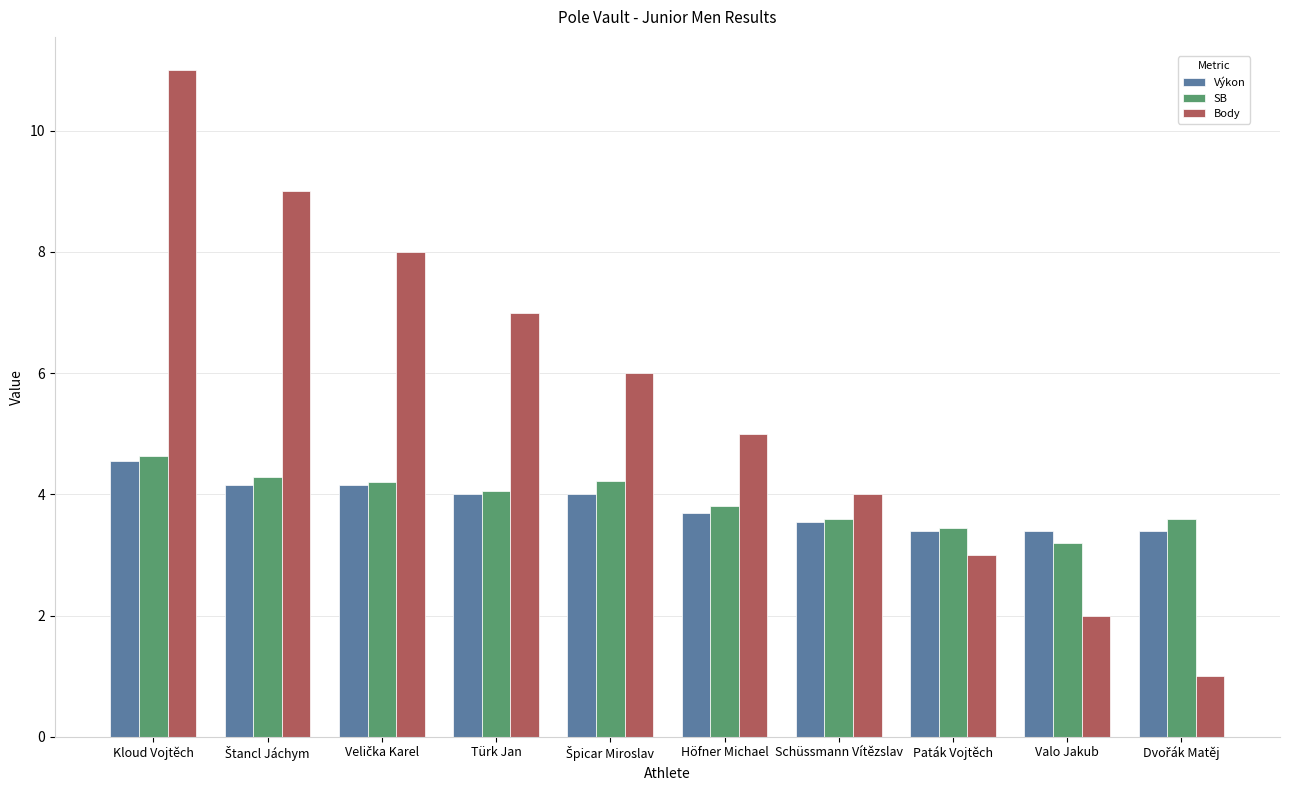

What value does the Body series have at Kloud Vojtěch?

11.0